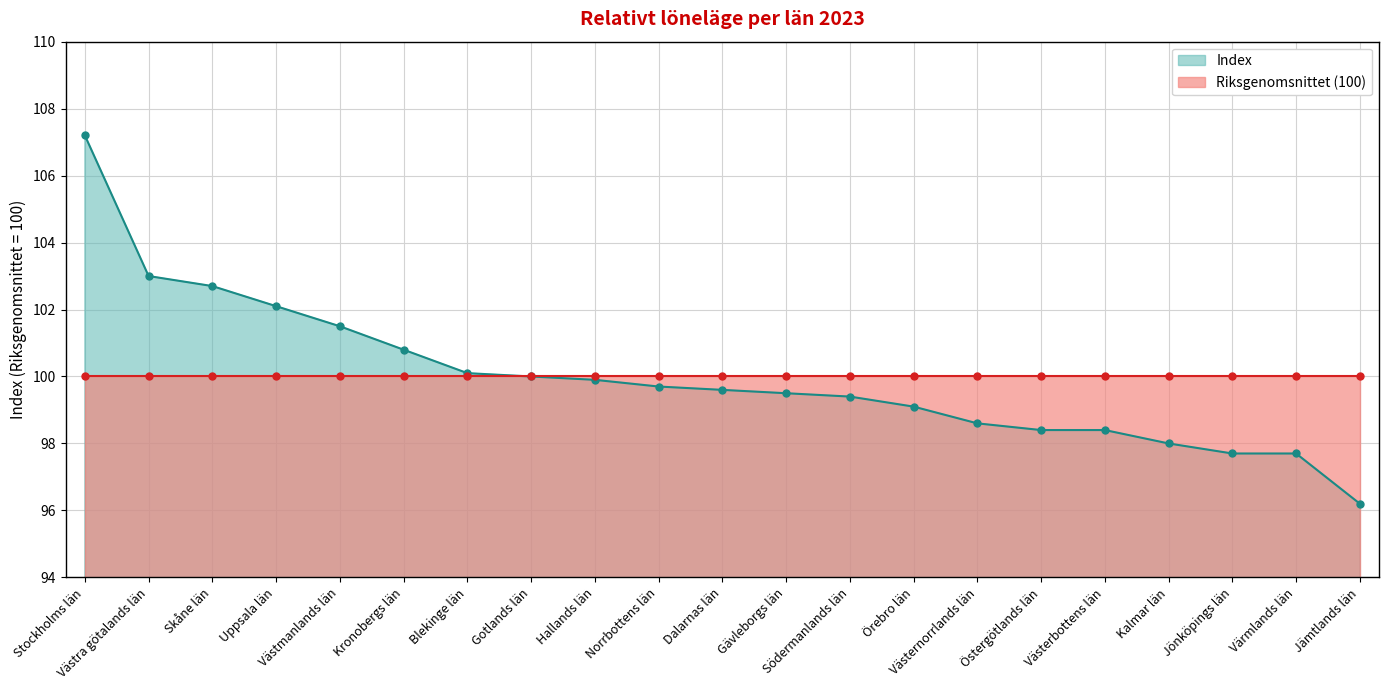

Rank the categories by value from highest to lowest.

Stockholms län, Västra götalands län, Skåne län, Uppsala län, Västmanlands län, Kronobergs län, Blekinge län, Gotlands län, Hallands län, Norrbottens län, Dalarnas län, Gävleborgs län, Södermanlands län, Örebro län, Västernorrlands län, Östergötlands län, Västerbottens län, Kalmar län, Jönköpings län, Värmlands län, Jämtlands län